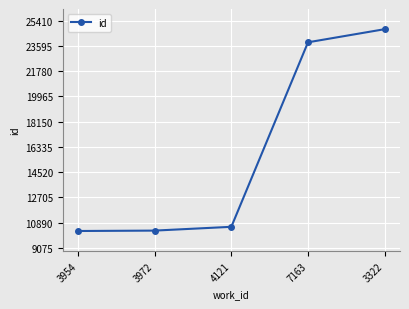

What is the difference between the maximum and minimum values?

14523